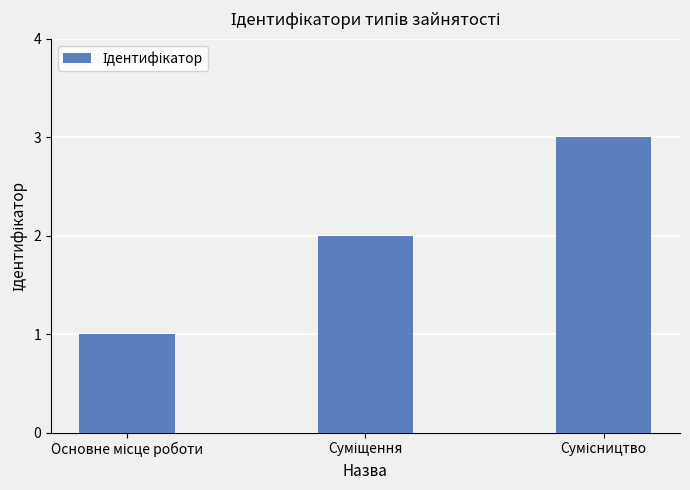

What is the greatest value displayed?

3